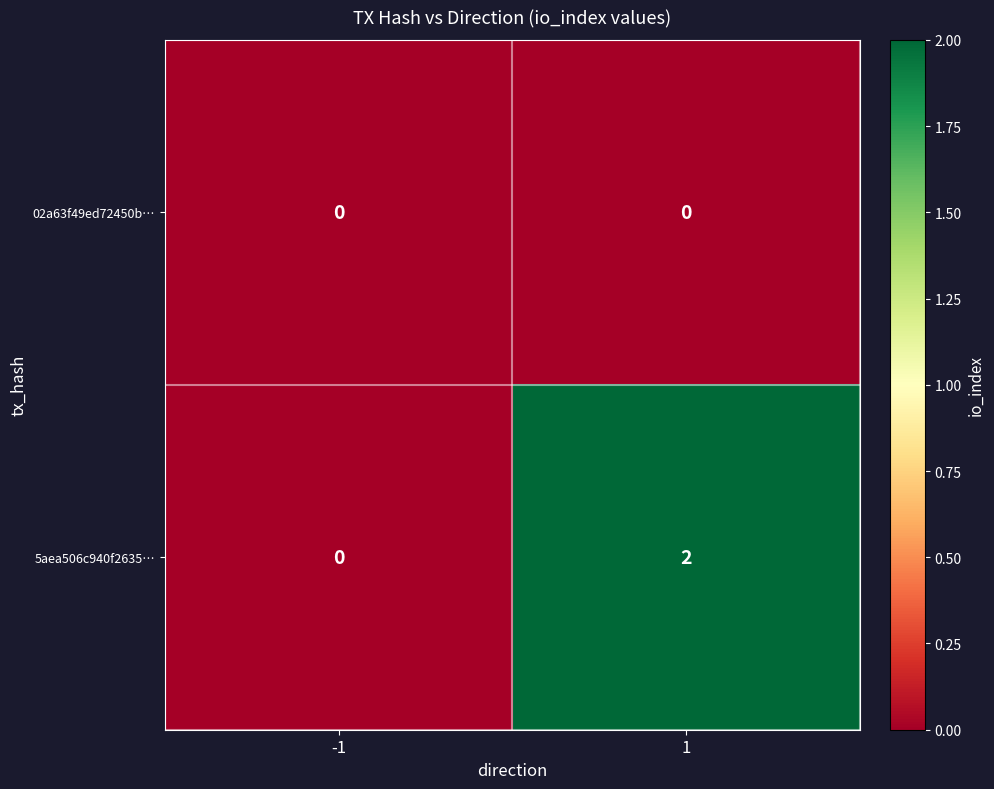

Which series has the largest total across all categories?

5aea506c940f2635…